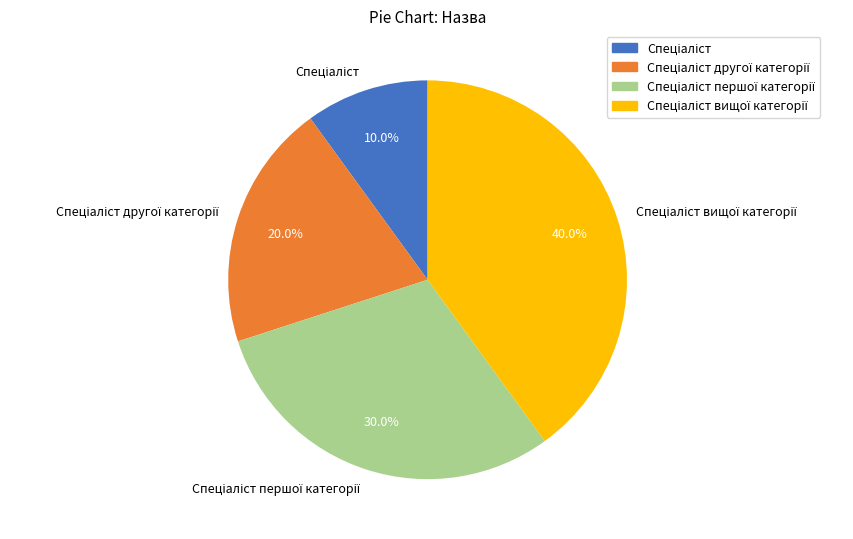

Does any single category account for the majority?

No